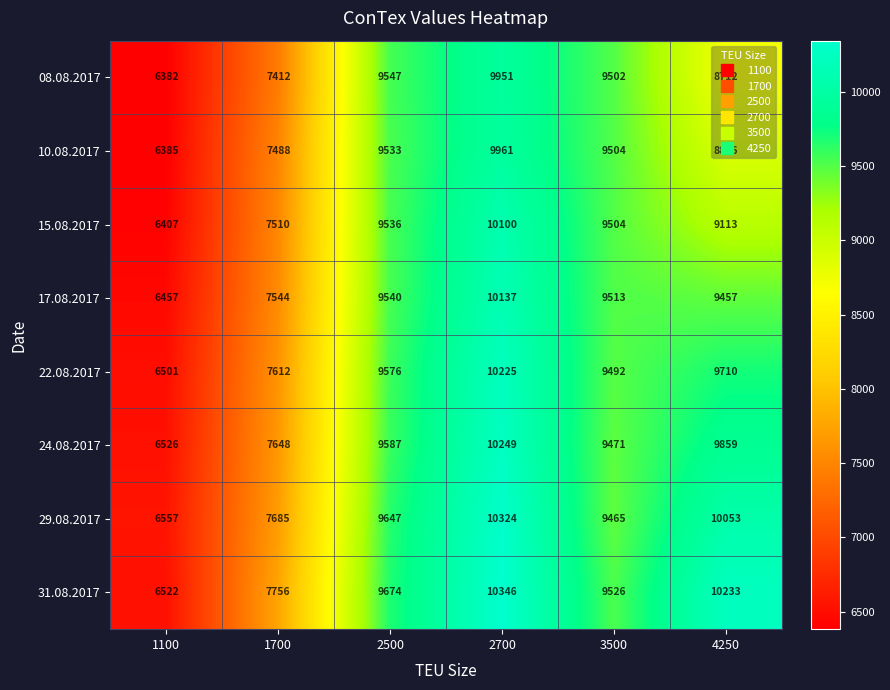

How many data points in 29.08.2017 are less than 9647?

3